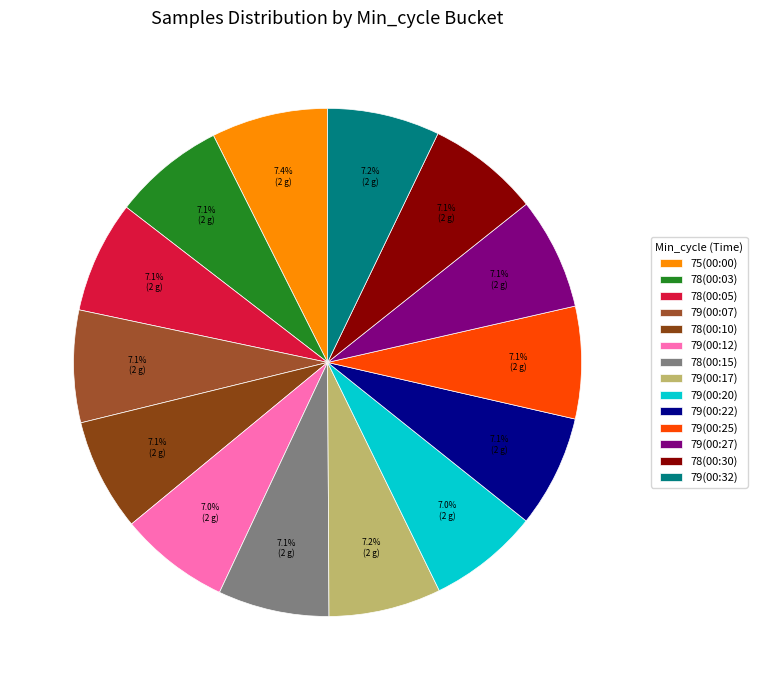

How many slices are in this pie chart?

14